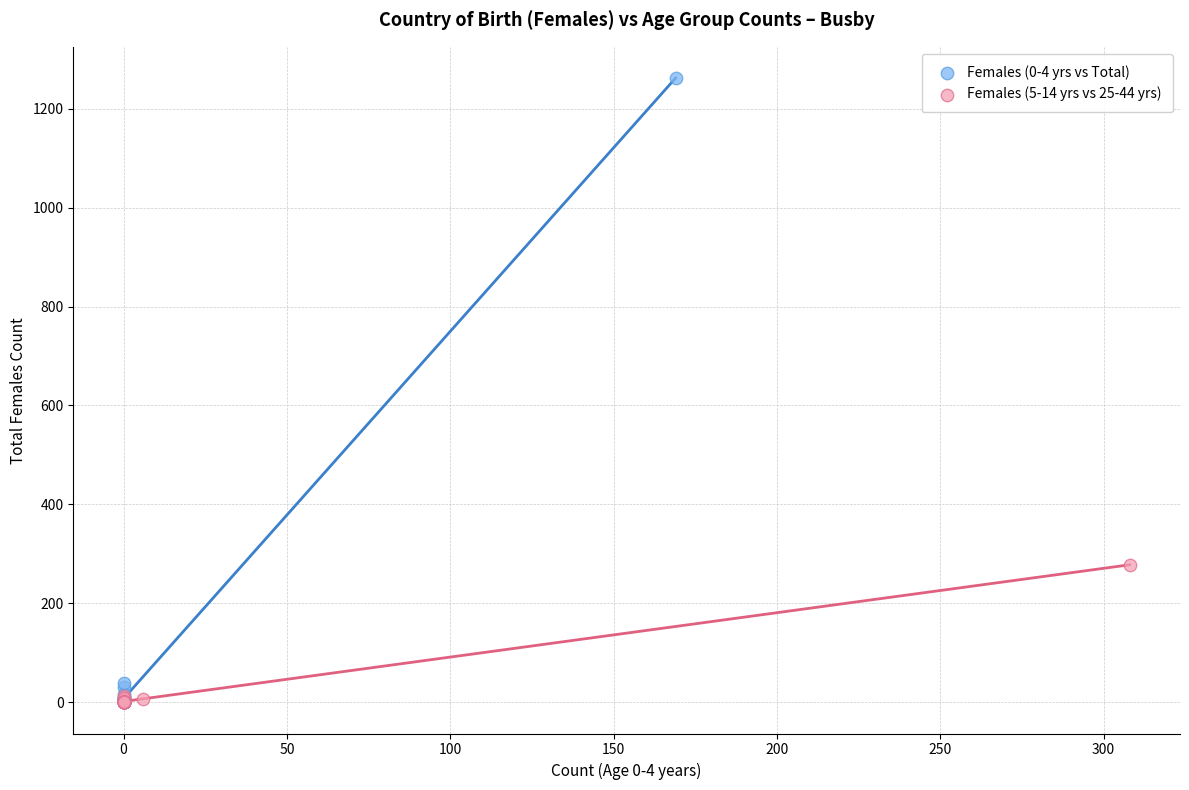

Which series contains the highest Y value?

Females (0-4 yrs vs Total)